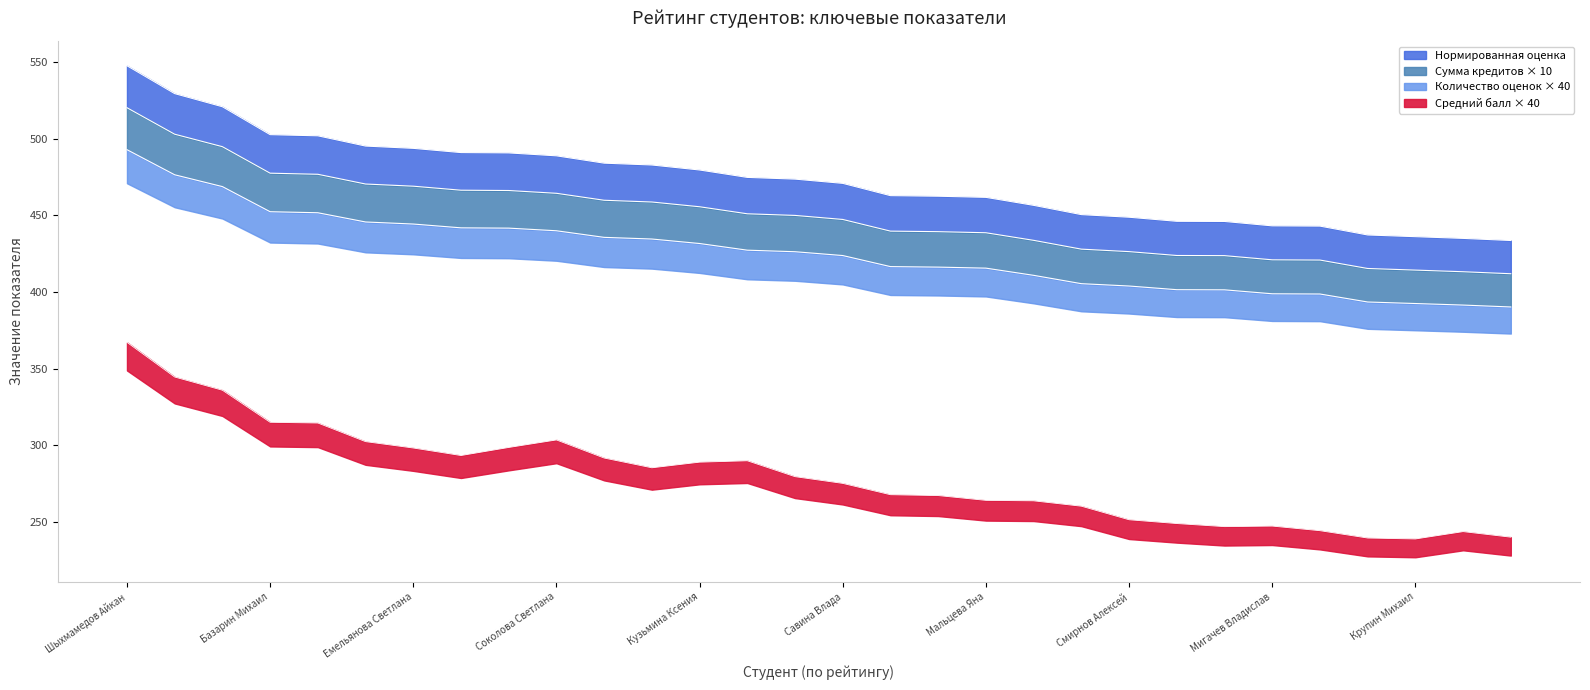

Where is Нормированная оценка nearest to the value 490?

Рева Дарья